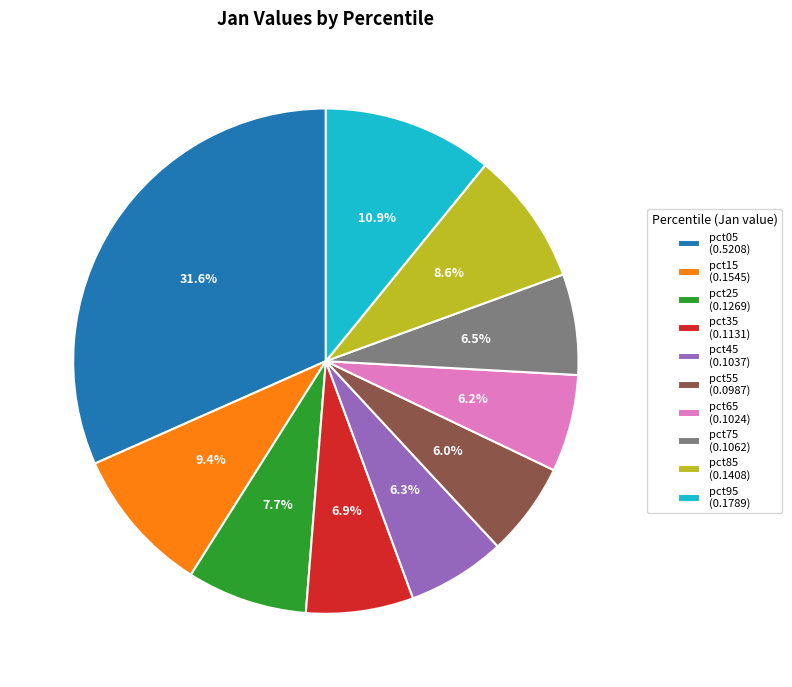

What percentage is the pct85 slice, to the nearest percent?

9%